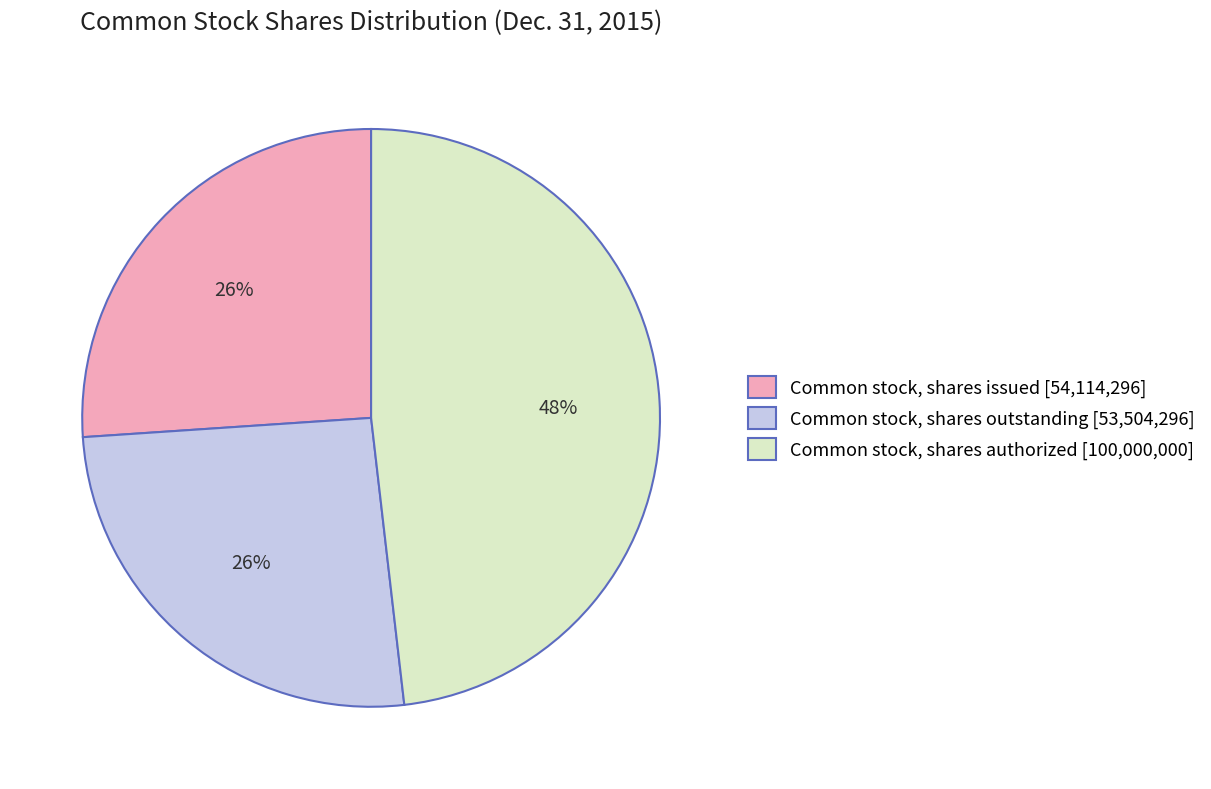

Is it true that Common stock, shares authorized [100,000,000] is 37% of the pie?

False